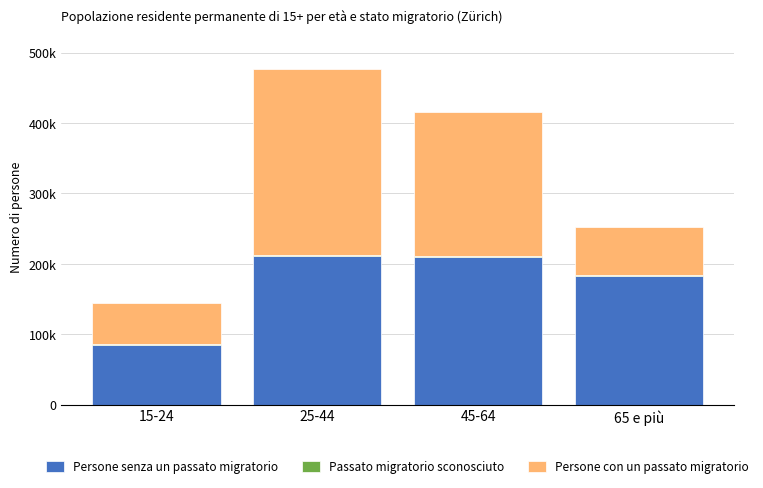

Which category has the lowest value in the Persone senza un passato migratorio series?

15-24